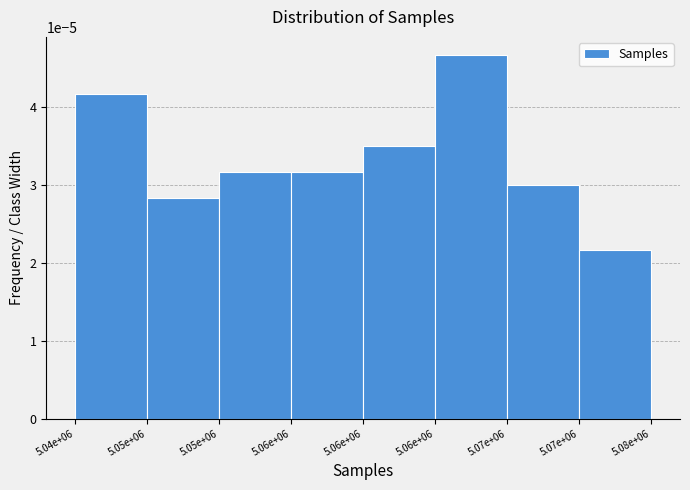

Count the number of categories in the chart.

8